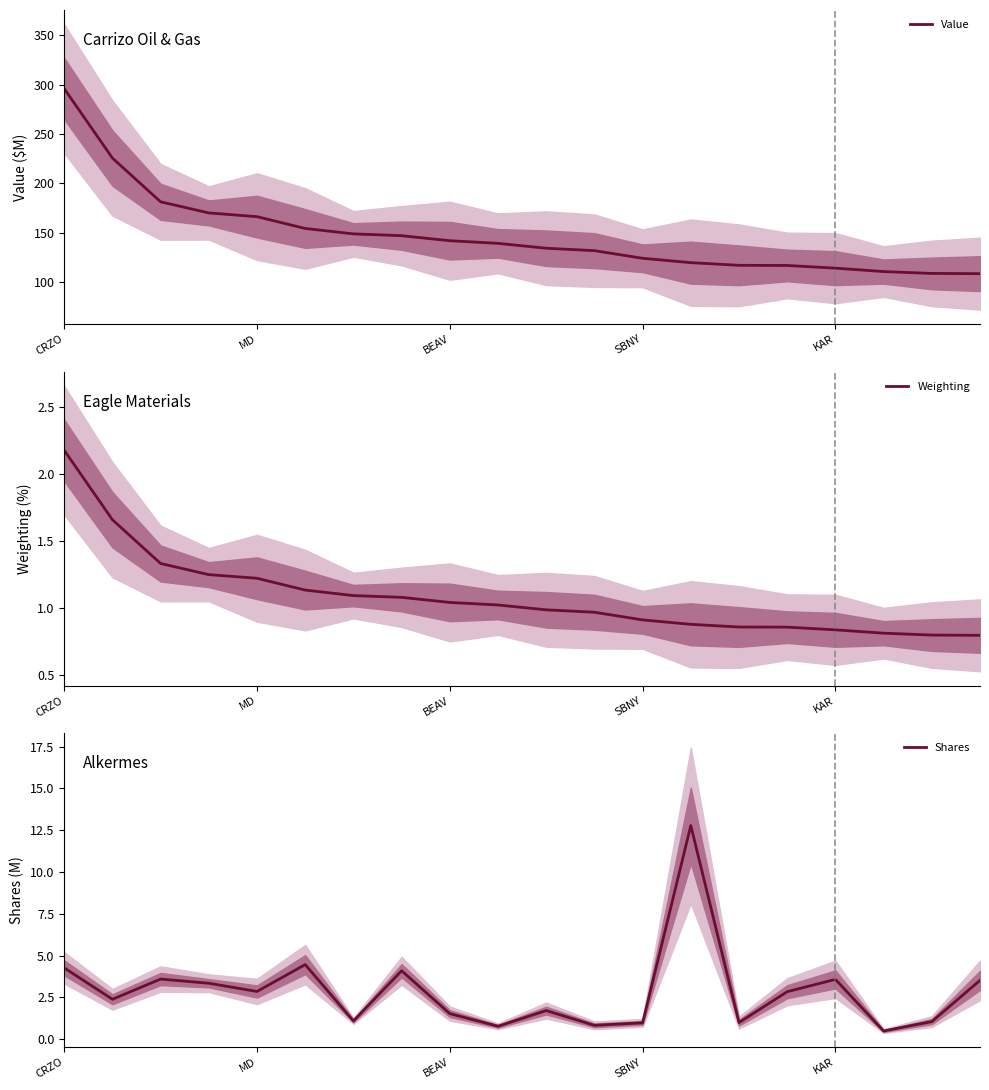

The value of Weighting at 10 is 0.3. True or false?

False